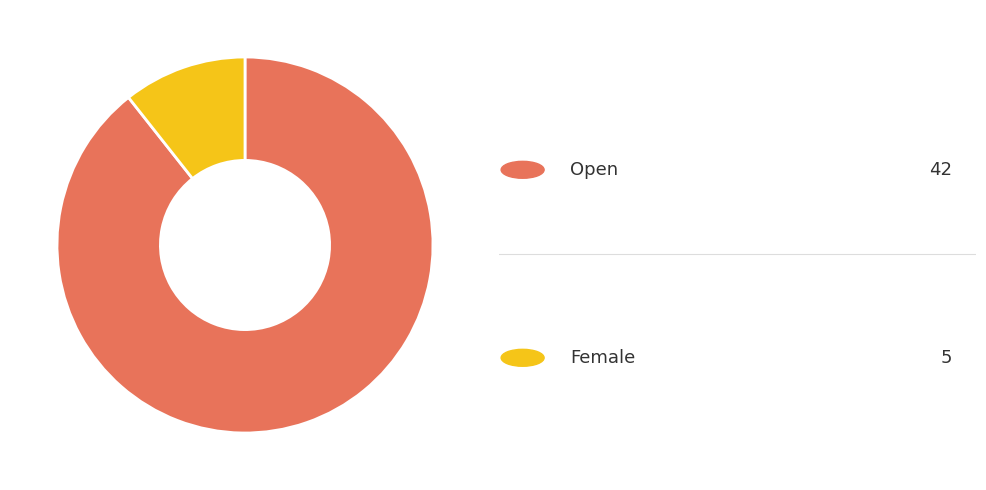

Is there any slice that represents more than half of the pie?

Yes